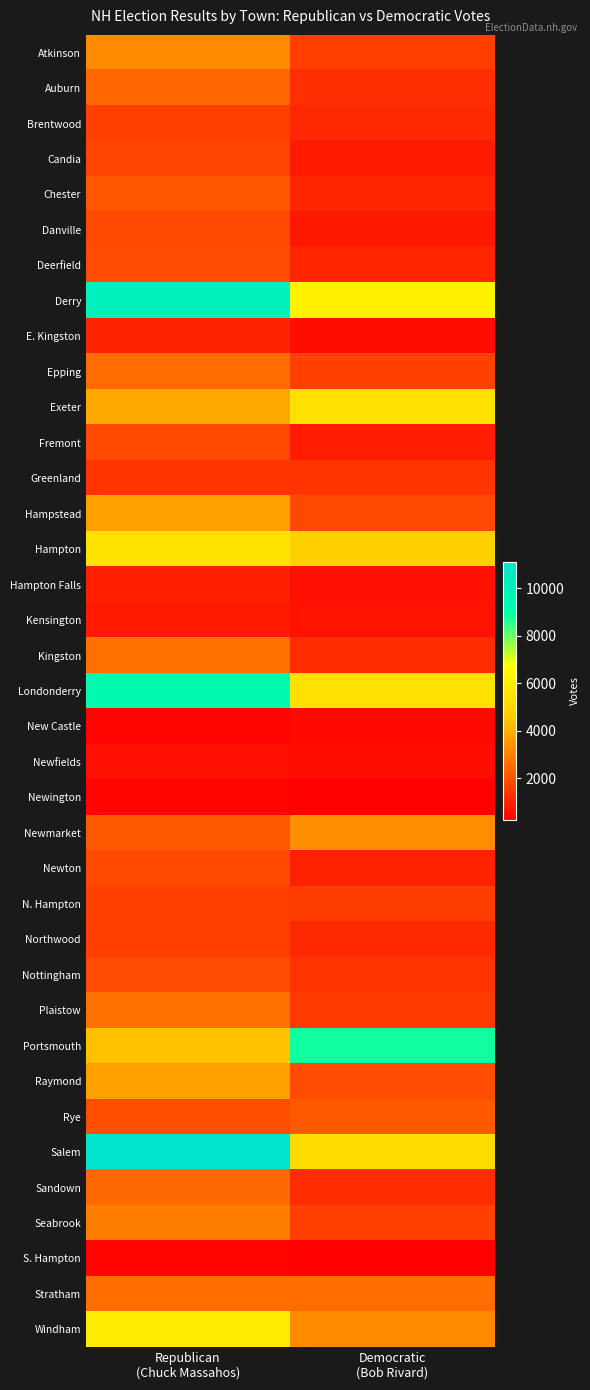

Between Democratic
(Bob Rivard) and Republican
(Chuck Massahos), which is larger?

Republican
(Chuck Massahos)